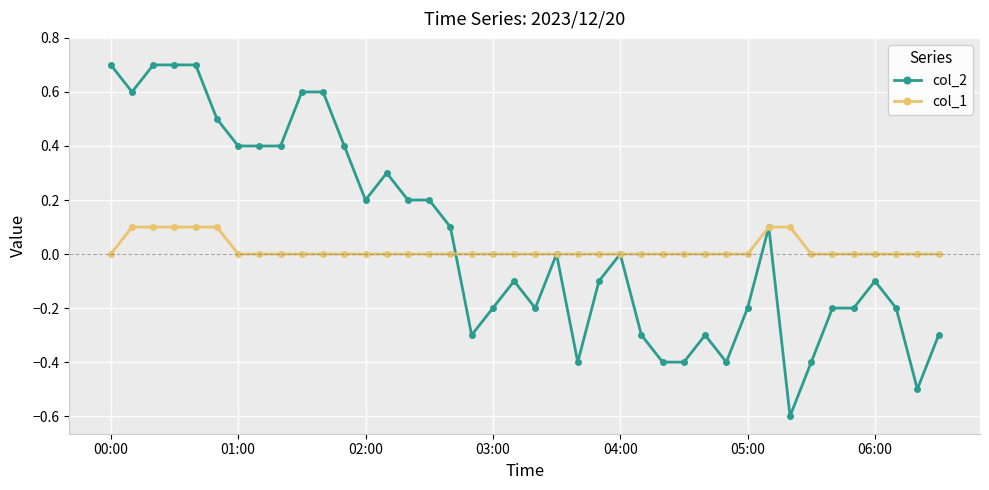

How many series are shown in this chart?

2